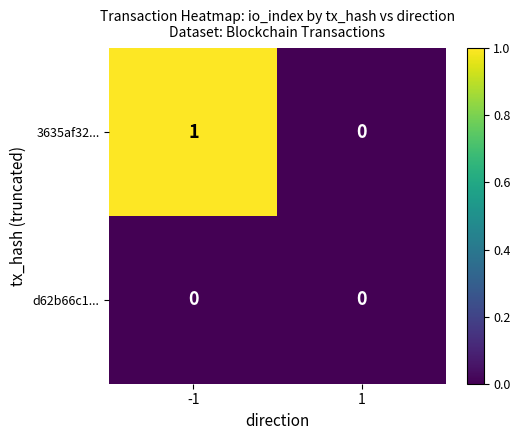

True or false: d62b66c1... has a value of 0 at 1.

True